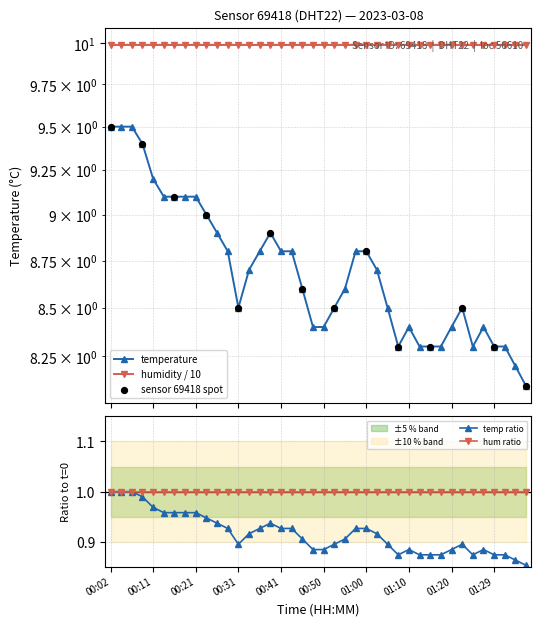

What is the change in value from 00:28 to 00:38?

+0.1